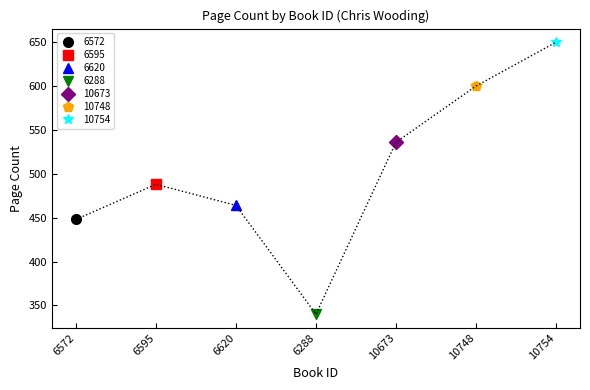

The value at 6595 is 488. True or false?

True